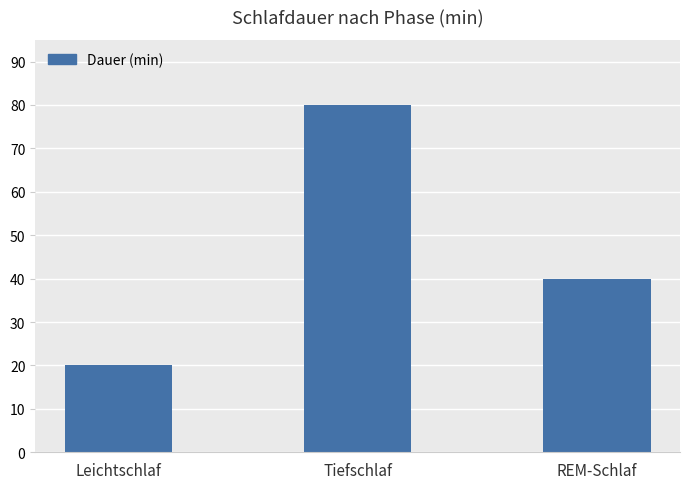

What is the difference between the maximum and minimum values?

60